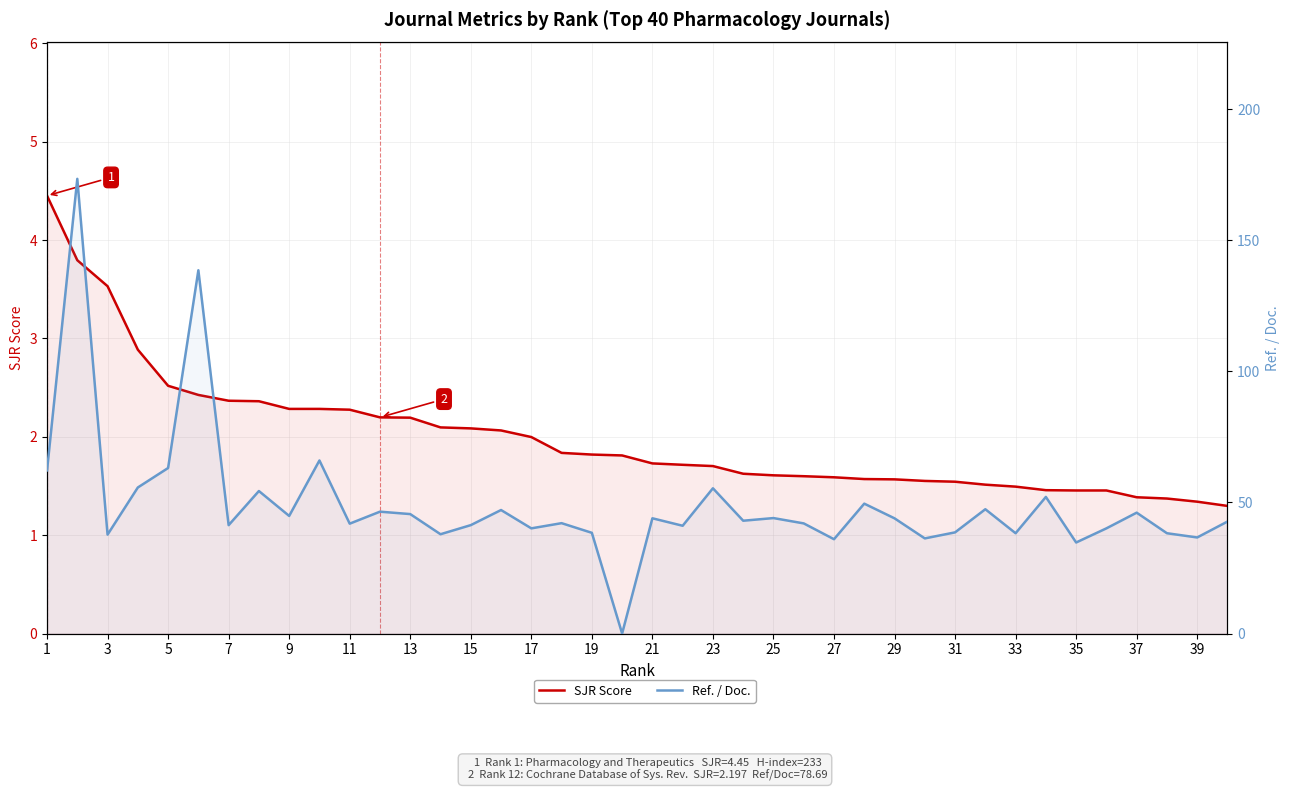

What are all the series names shown in the legend?

SJR Score, Ref. / Doc.